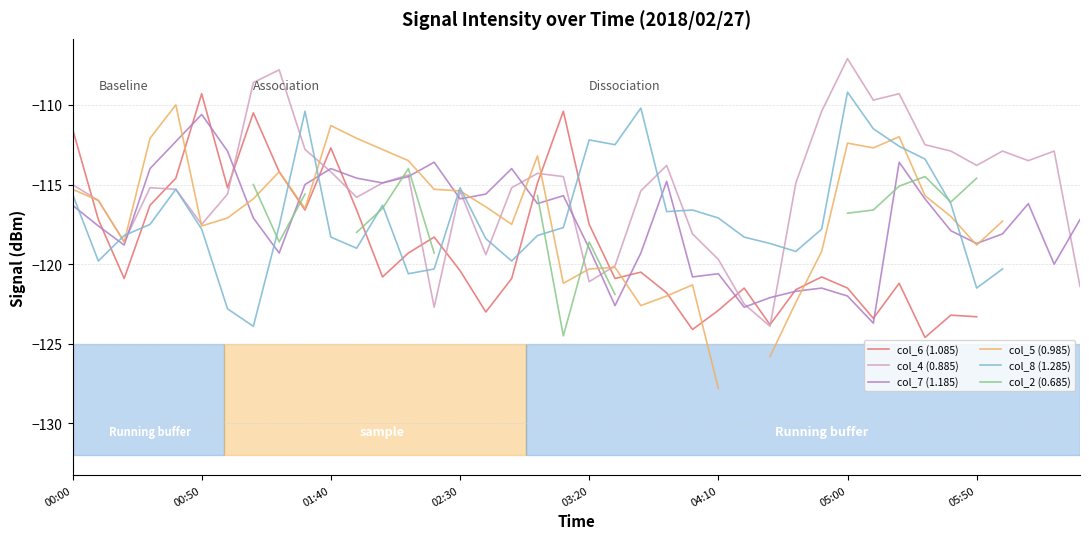

Is it true that col_7 (1.185) equals -181.6 at 03:20?

False